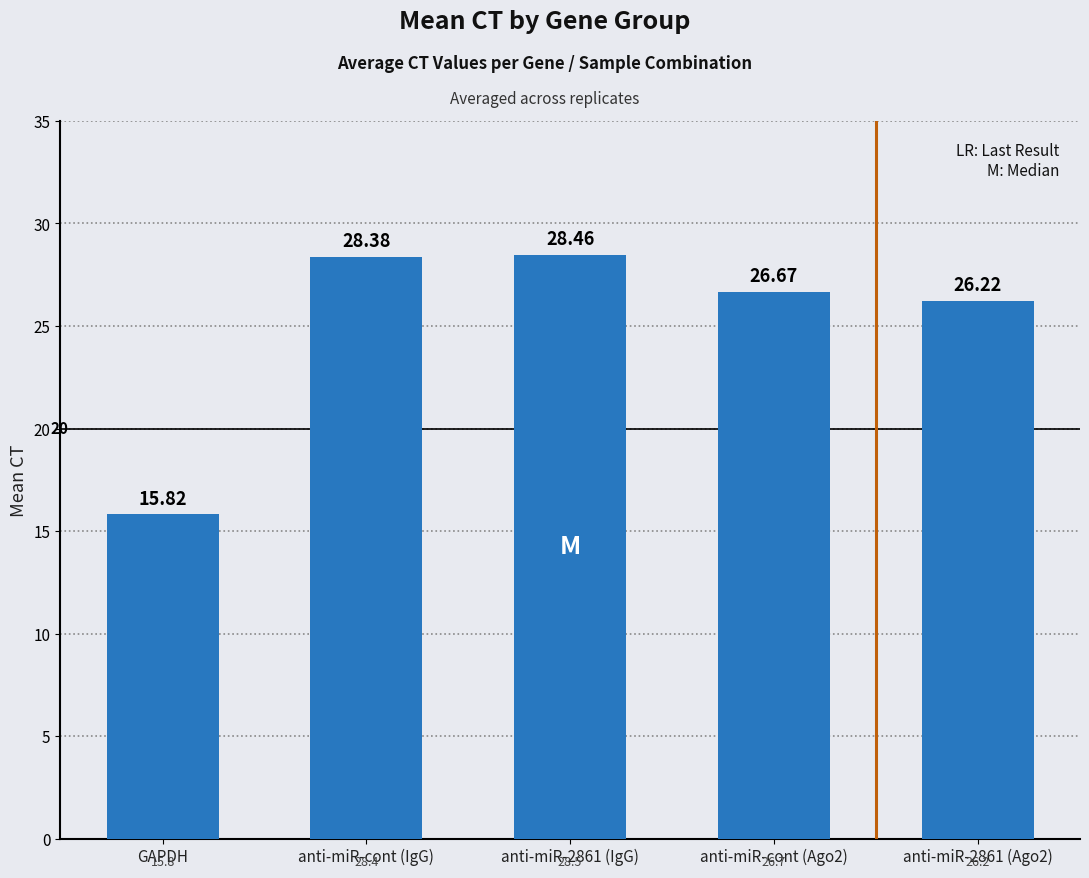

Which label corresponds to the largest value in the chart?

anti-miR-2861 (IgG)